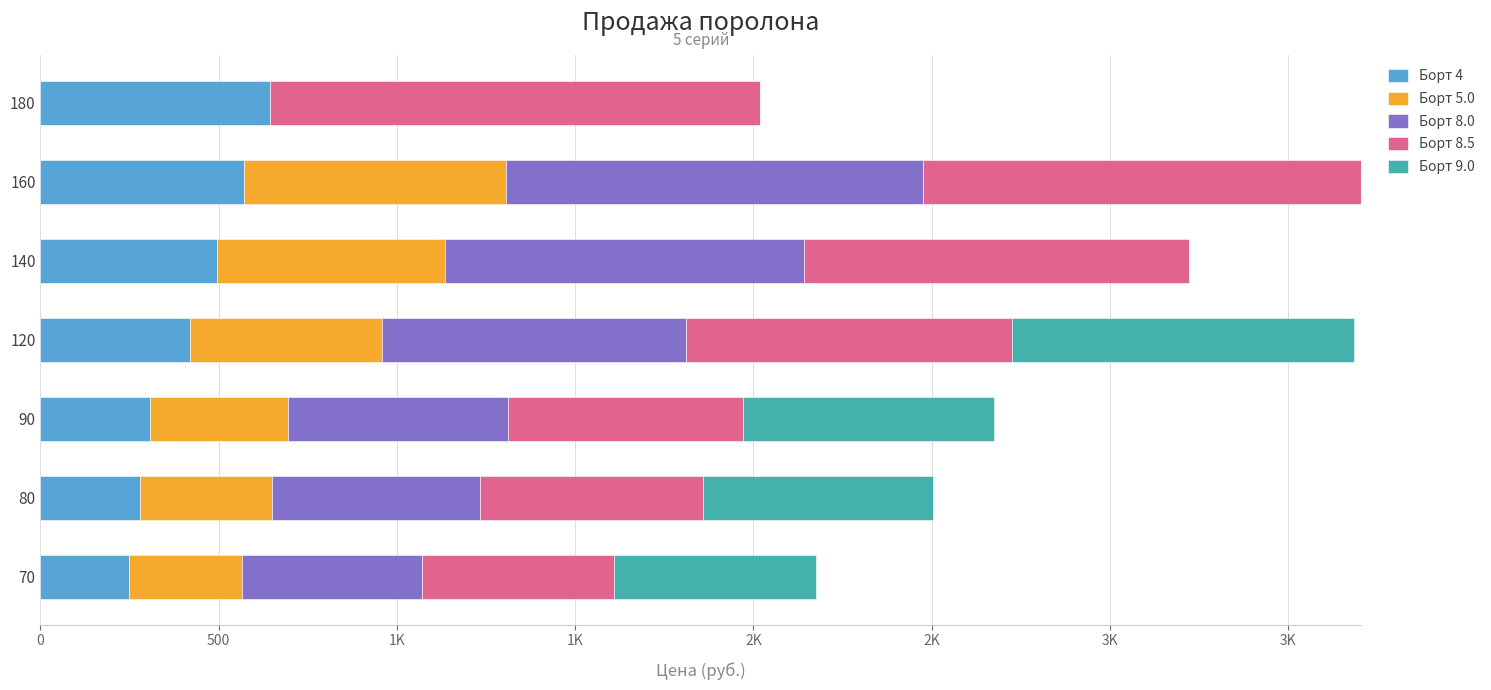

What are all the series names shown in the legend?

Борт 4, Борт 5.0, Борт 8.0, Борт 8.5, Борт 9.0